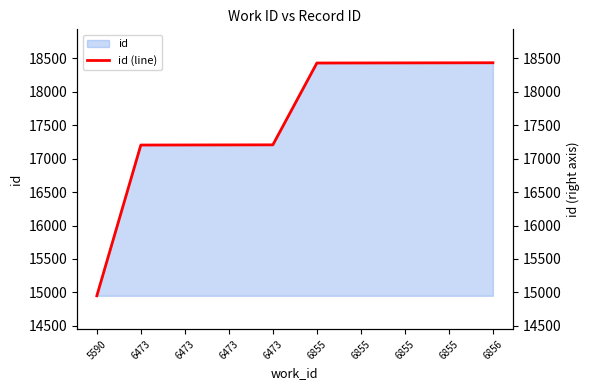

What value does the data have at 6473?

17207